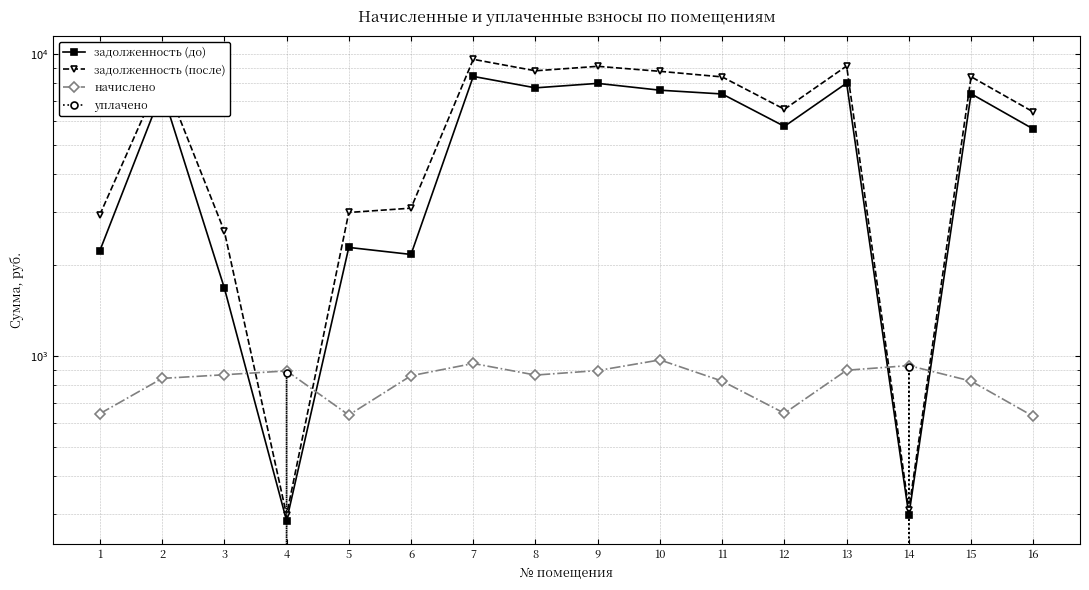

How many values in the уплачено series exceed 0?

2